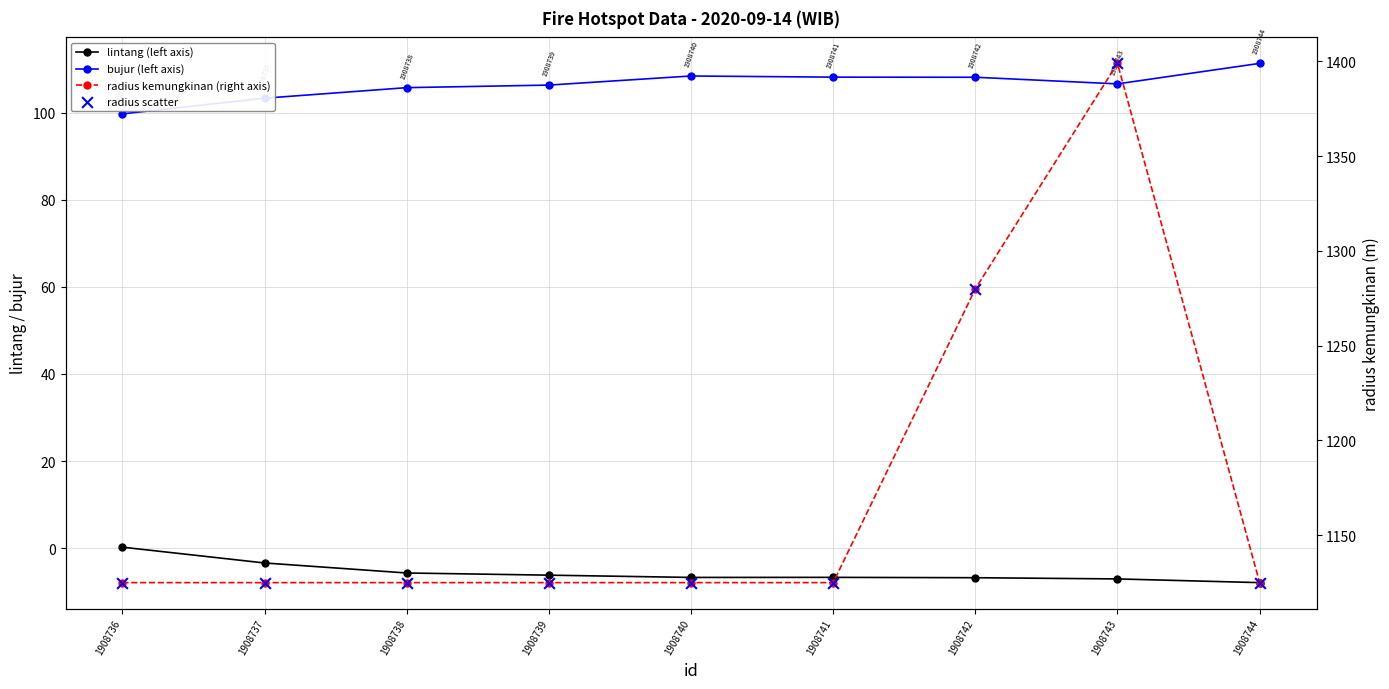

What is the total value across all series at 1908744?

2353.4